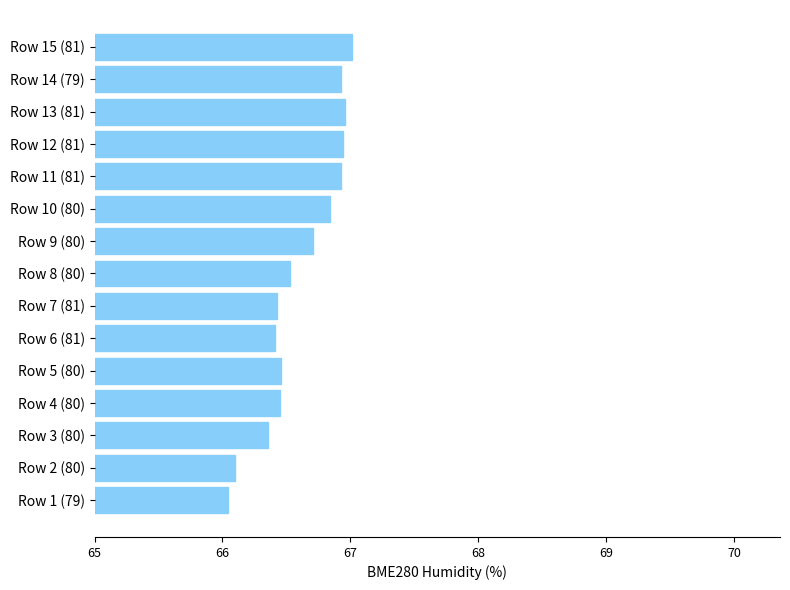

What is the maximum value shown in the chart?

67.0